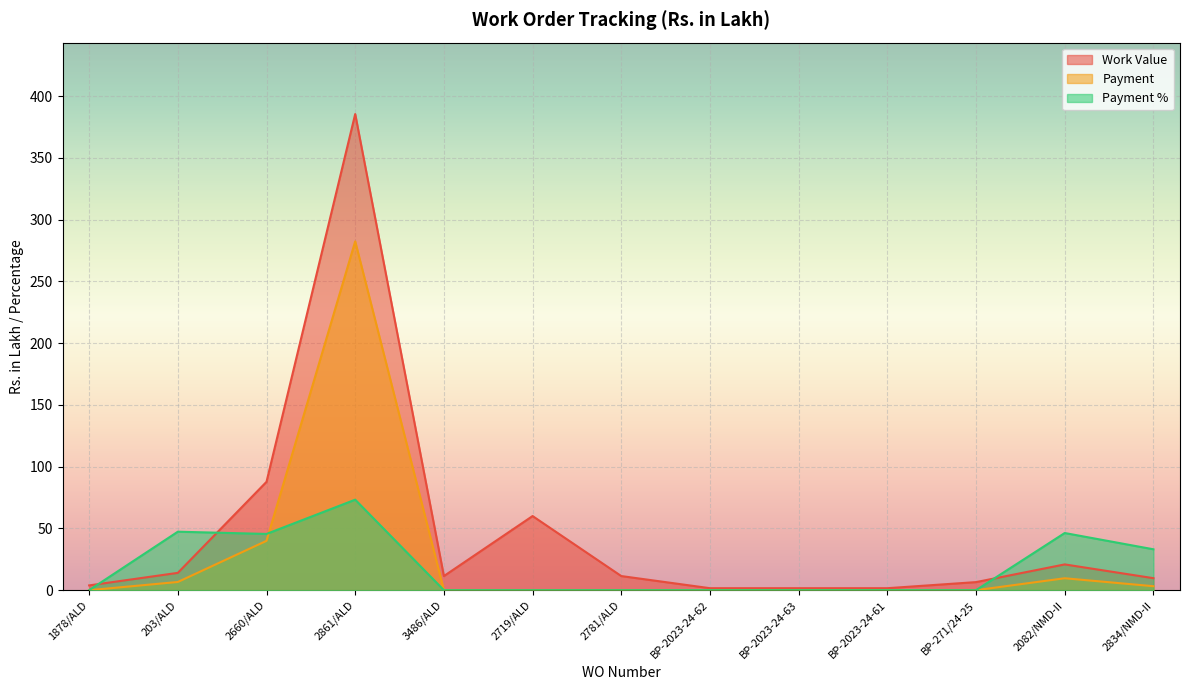

Where is Work Value nearest to the value 193?

2660/ALD